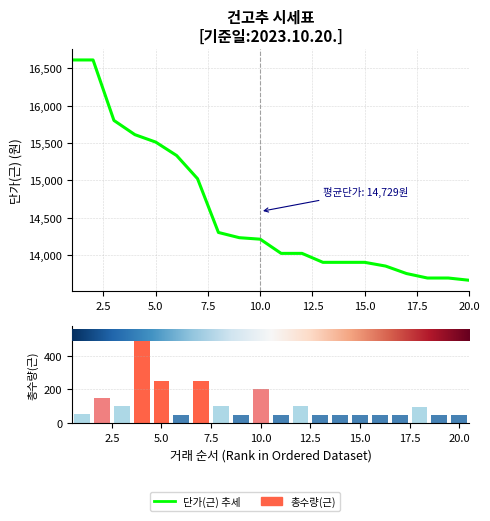

What is the label of the 16th bar from the left?

15